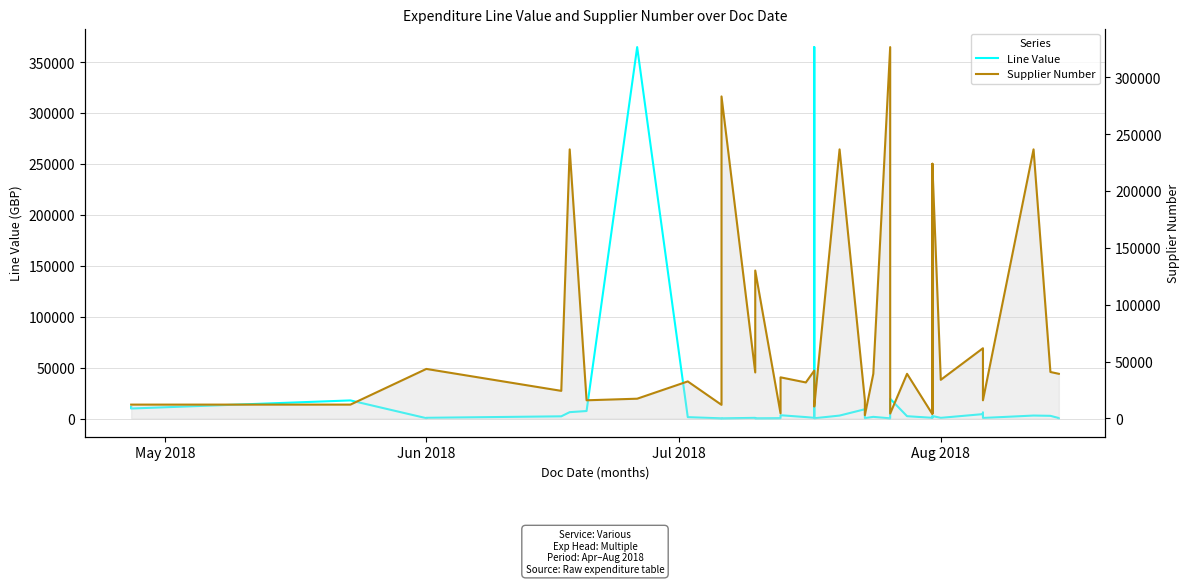

True or false: Line Value has more than 1 interior local peaks.

True